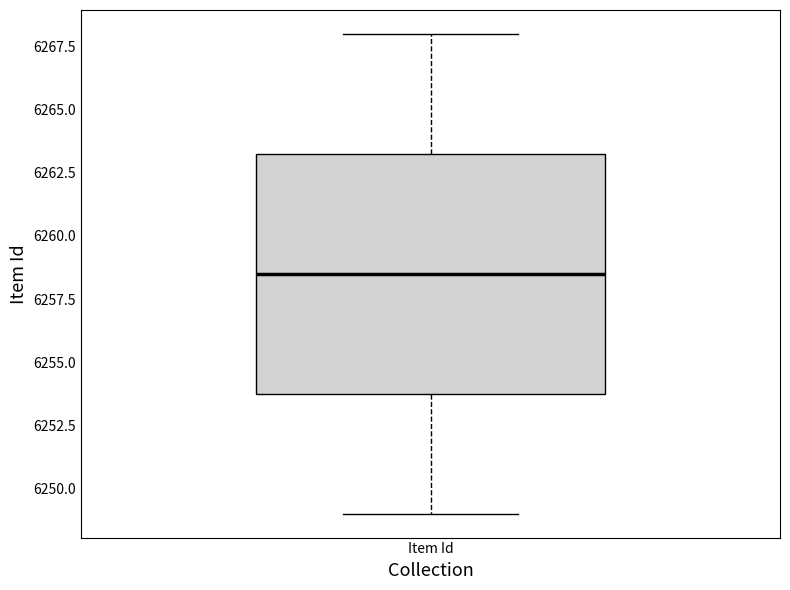

Where does the median line of the box for Item Id sit on the y-axis? The values are not printed on the chart, so give them approximately, as read against the axis.

6258.5